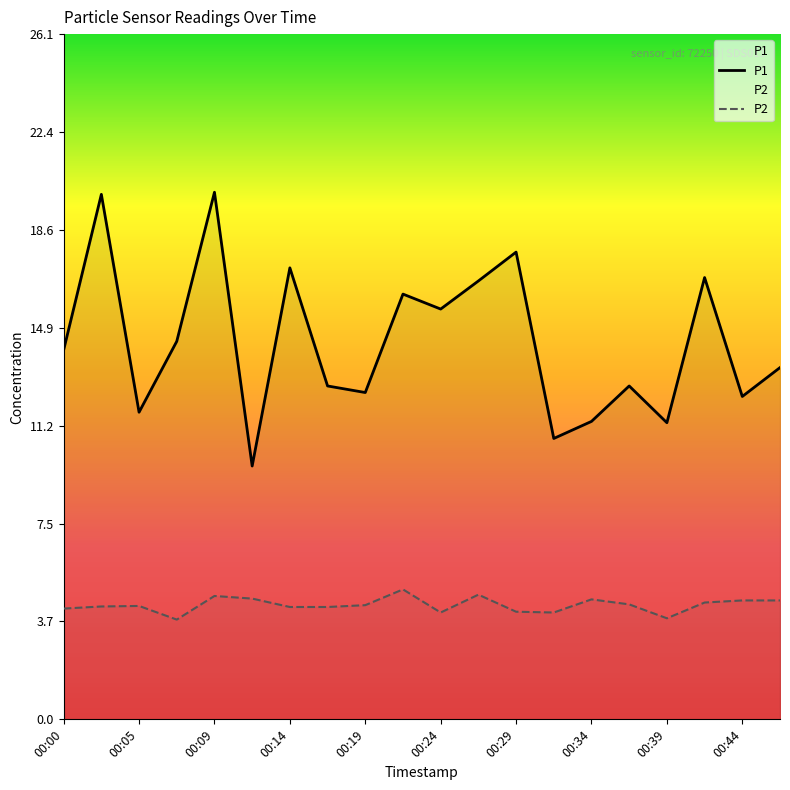

True or false: P1 has more than 0 interior local peaks.

True